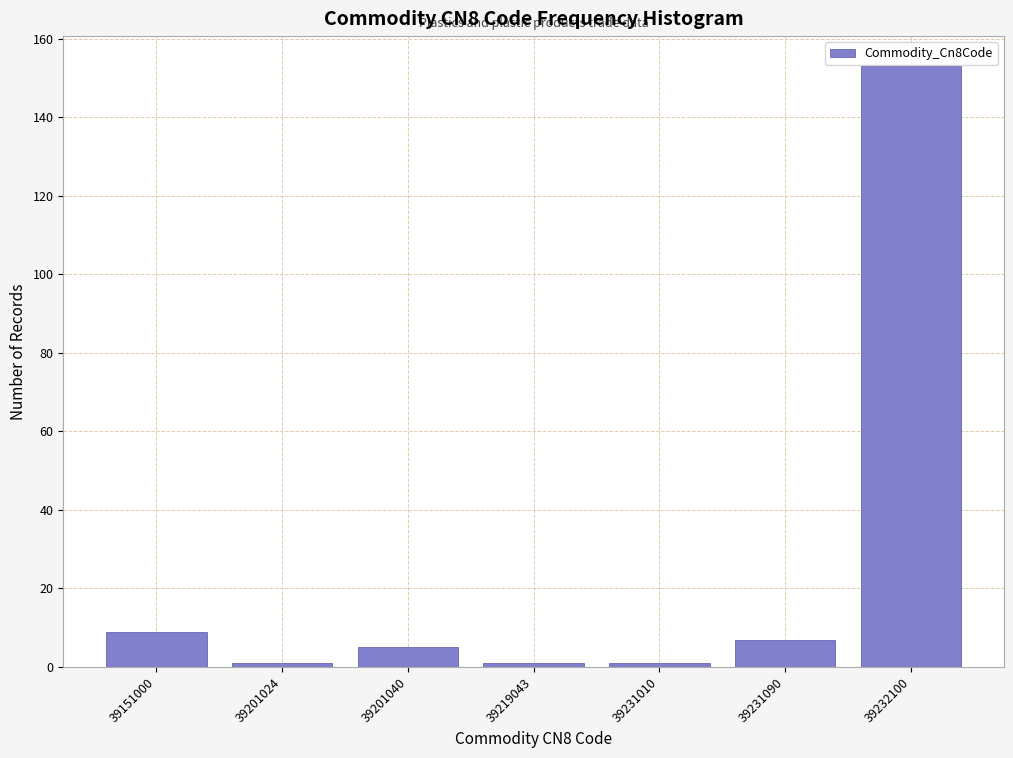

Reading left to right, transcribe all the data shown in this chart.

39151000=9	39201024=1	39201040=5	39219043=1	39231010=1	39231090=7	39232100=153